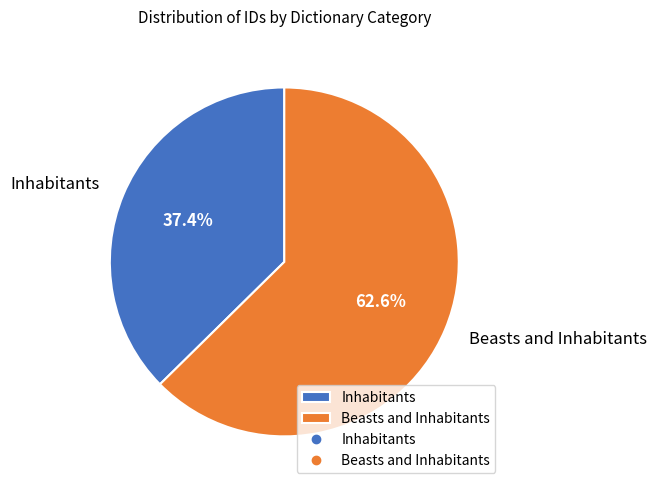

To the nearest percent, what is the difference between the Inhabitants and Beasts and Inhabitants slice percentages?

25%